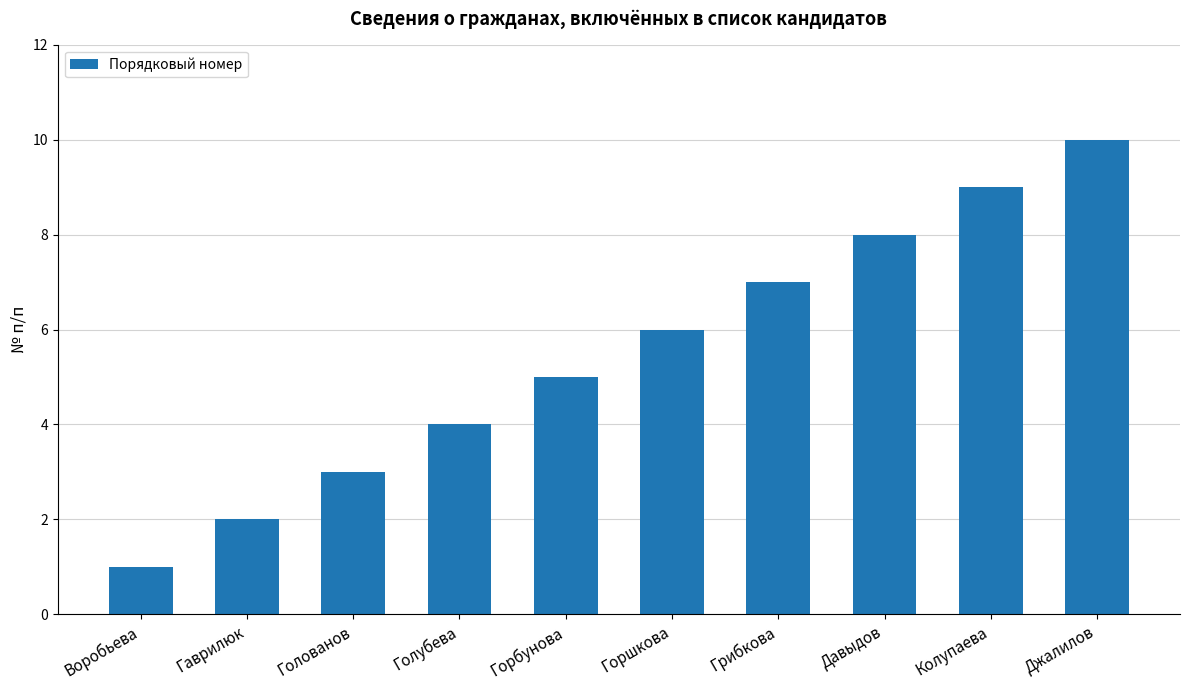

How many values are below 6?

5